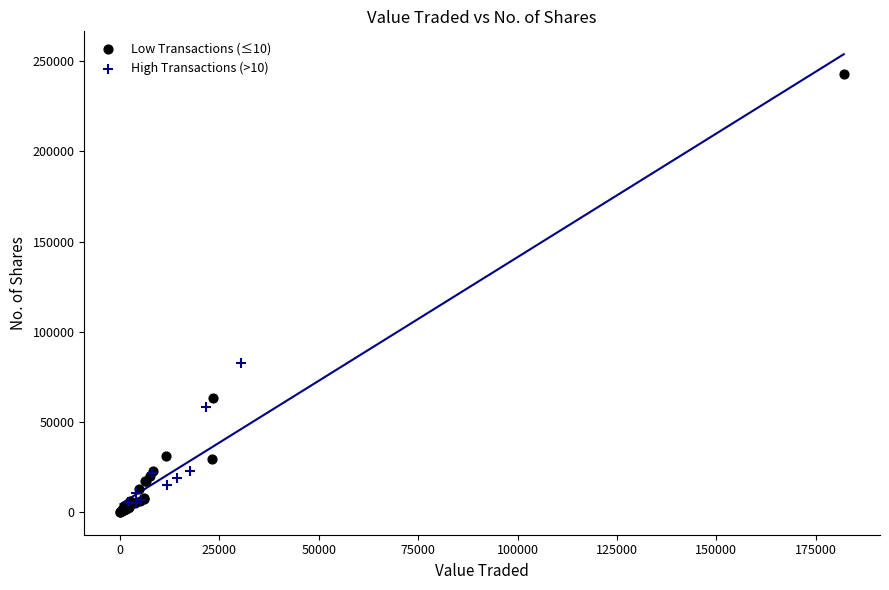

Which series contains the highest Y value?

Low Transactions (≤10)